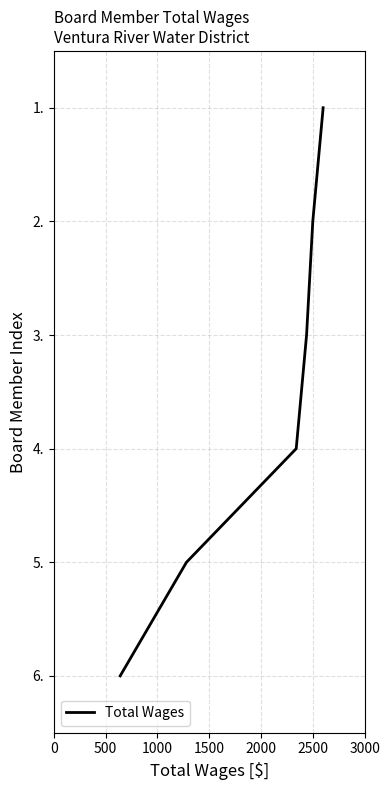

How many lines are shown in the chart?

1